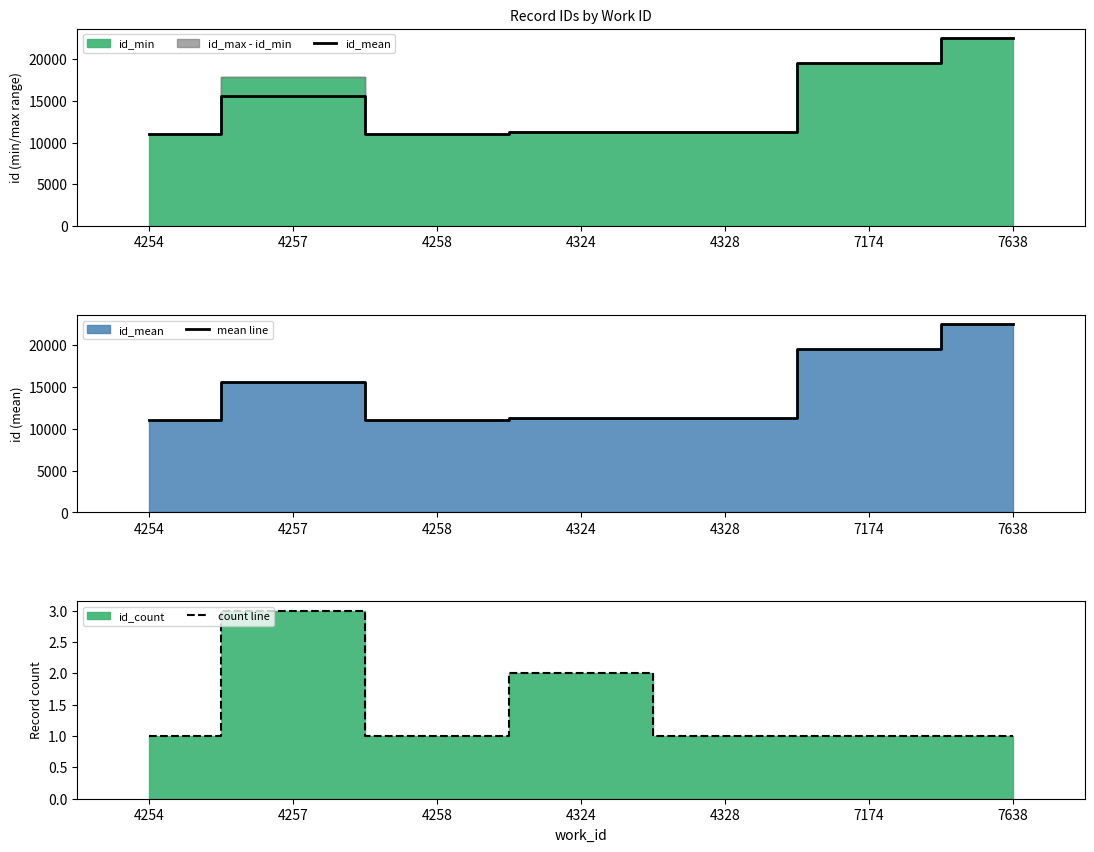

Where is the first local minimum for count line?

4258